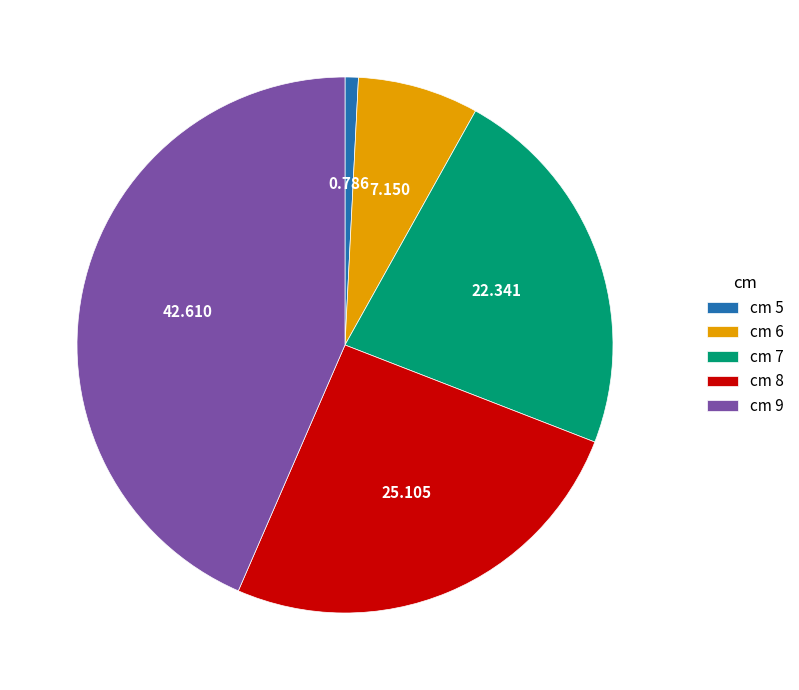

Does cm 9 represent more than half of the total?

No